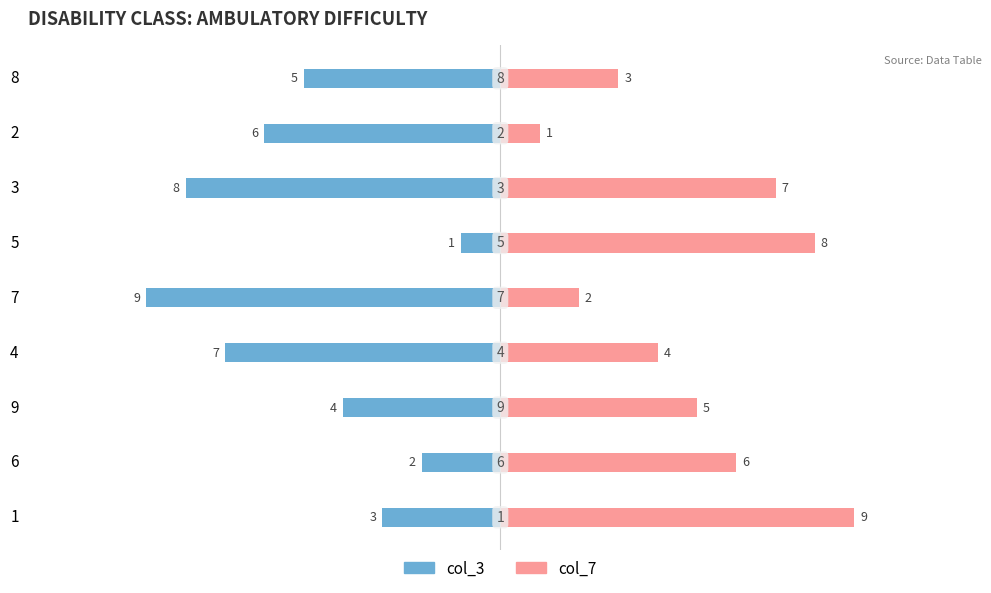

What is the difference between the second highest and second lowest values in the col_3 series?

6